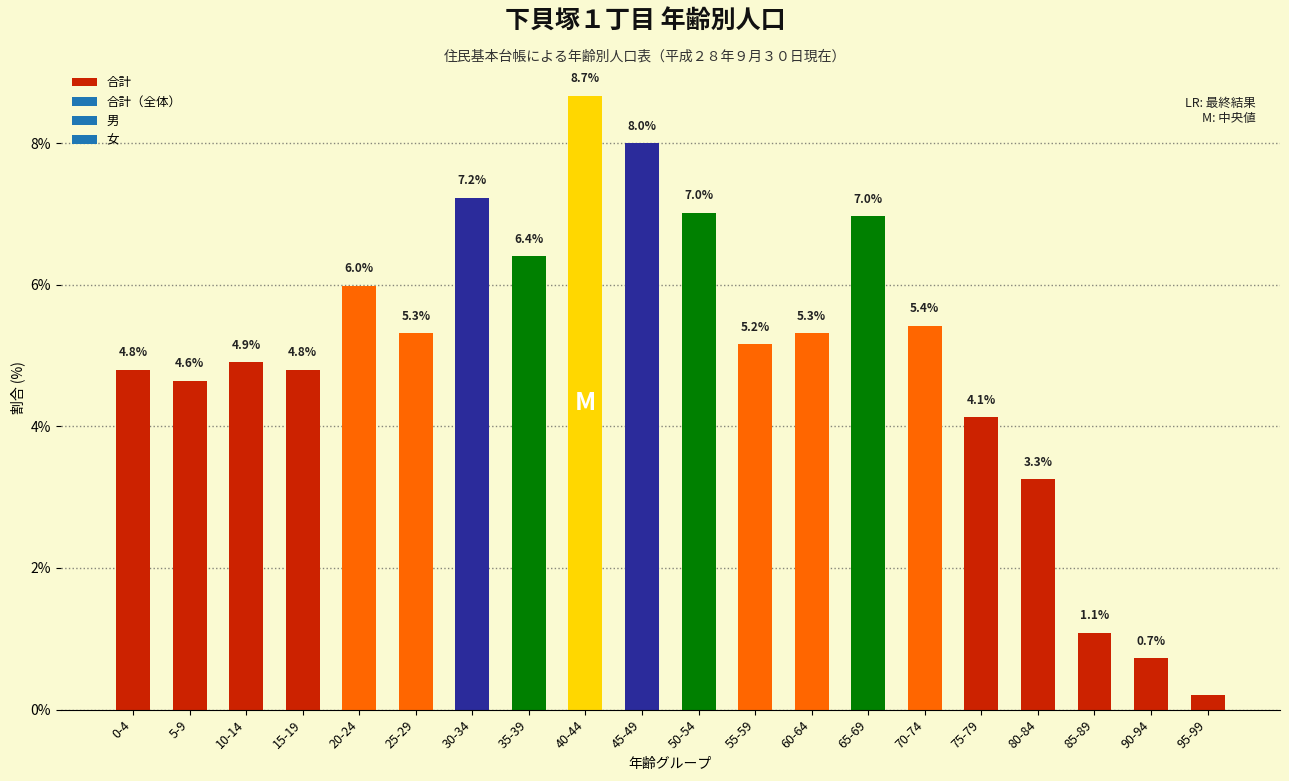

At which label does the data first exceed 5?

20-24